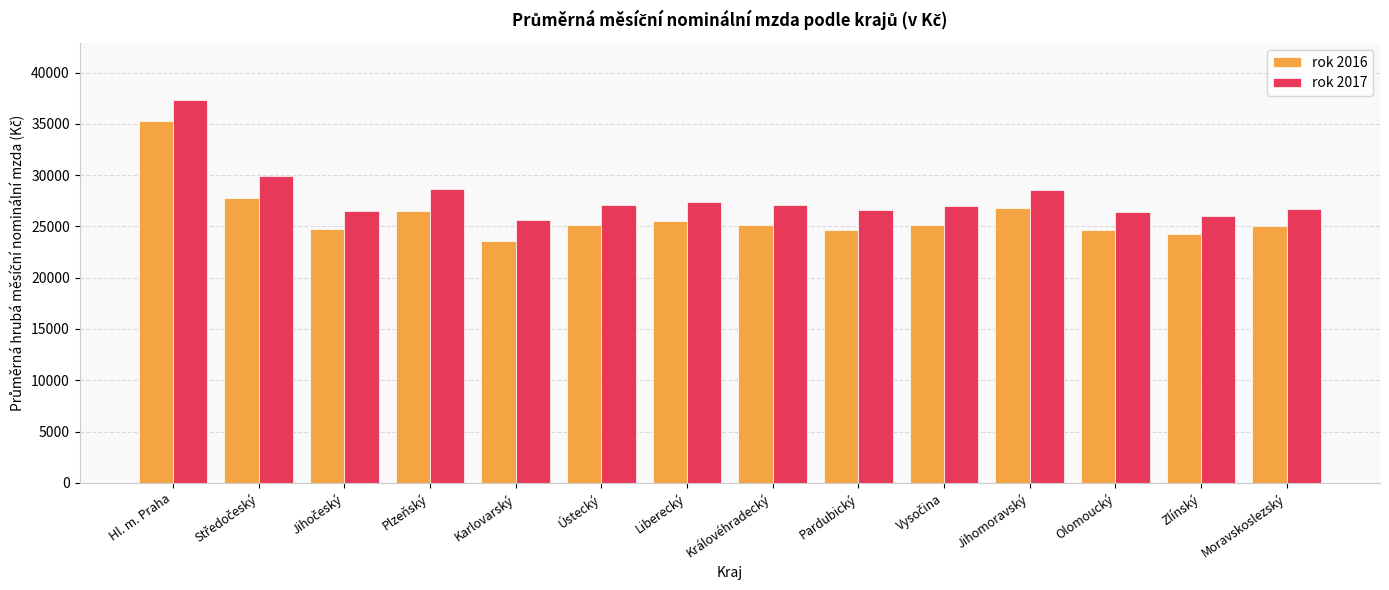

True or false: rok 2016 has a value of 12155 at Zlínský.

False